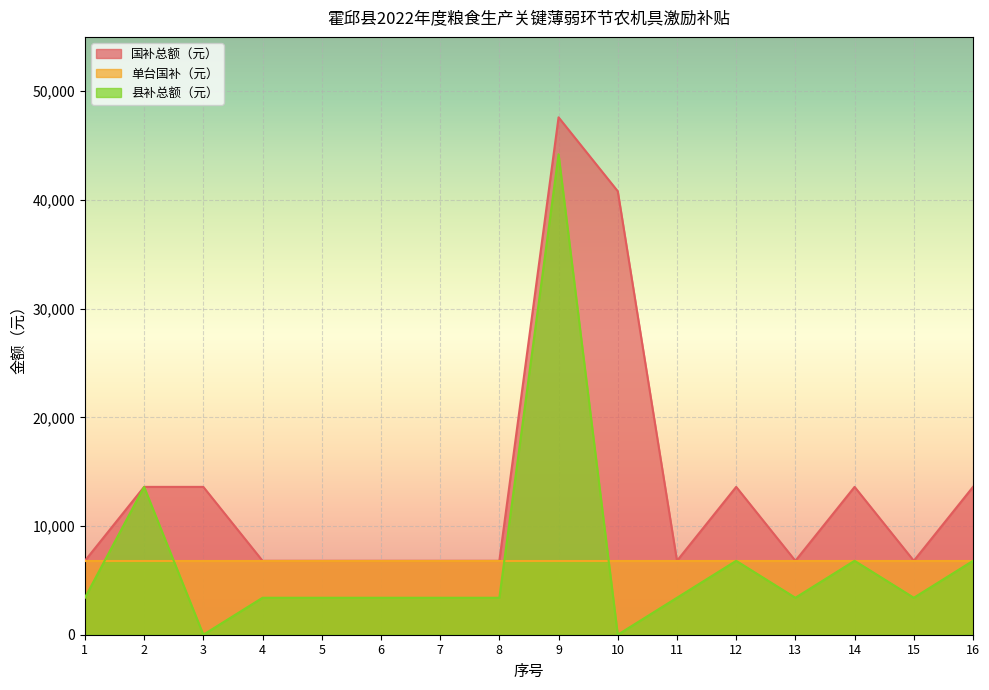

Where is the first local minimum for 县补总额（元）?

3